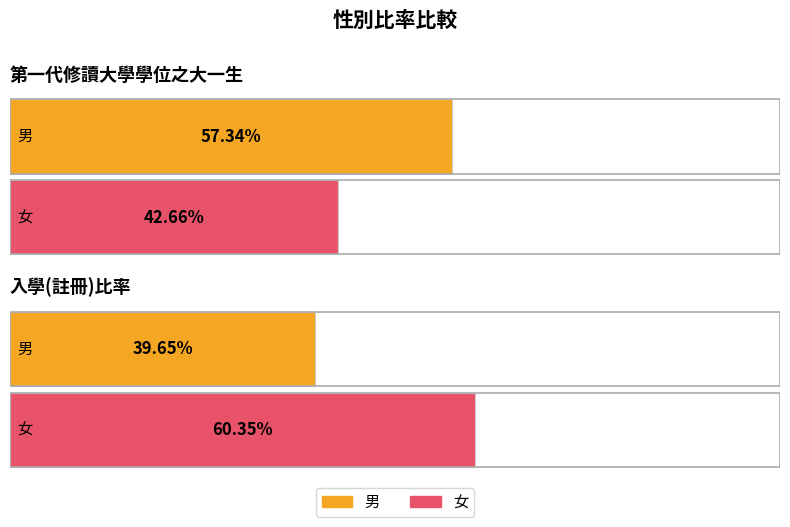

Reading left to right, list all the values displayed in this chart.

第一代修讀大學學位之大一生比率: 男=0.6	女=0.4
入學(註冊)比率: 男=0.4	女=0.6